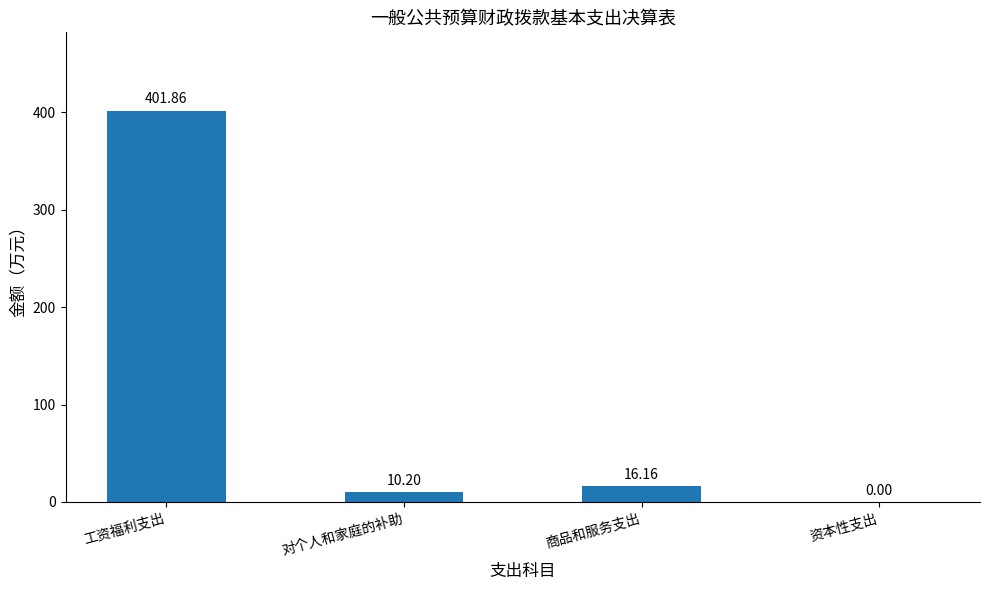

Reading left to right, extract all data points from this chart.

工资福利支出=401.9	对个人和家庭的补助=10.2	商品和服务支出=16.2	资本性支出=0.0